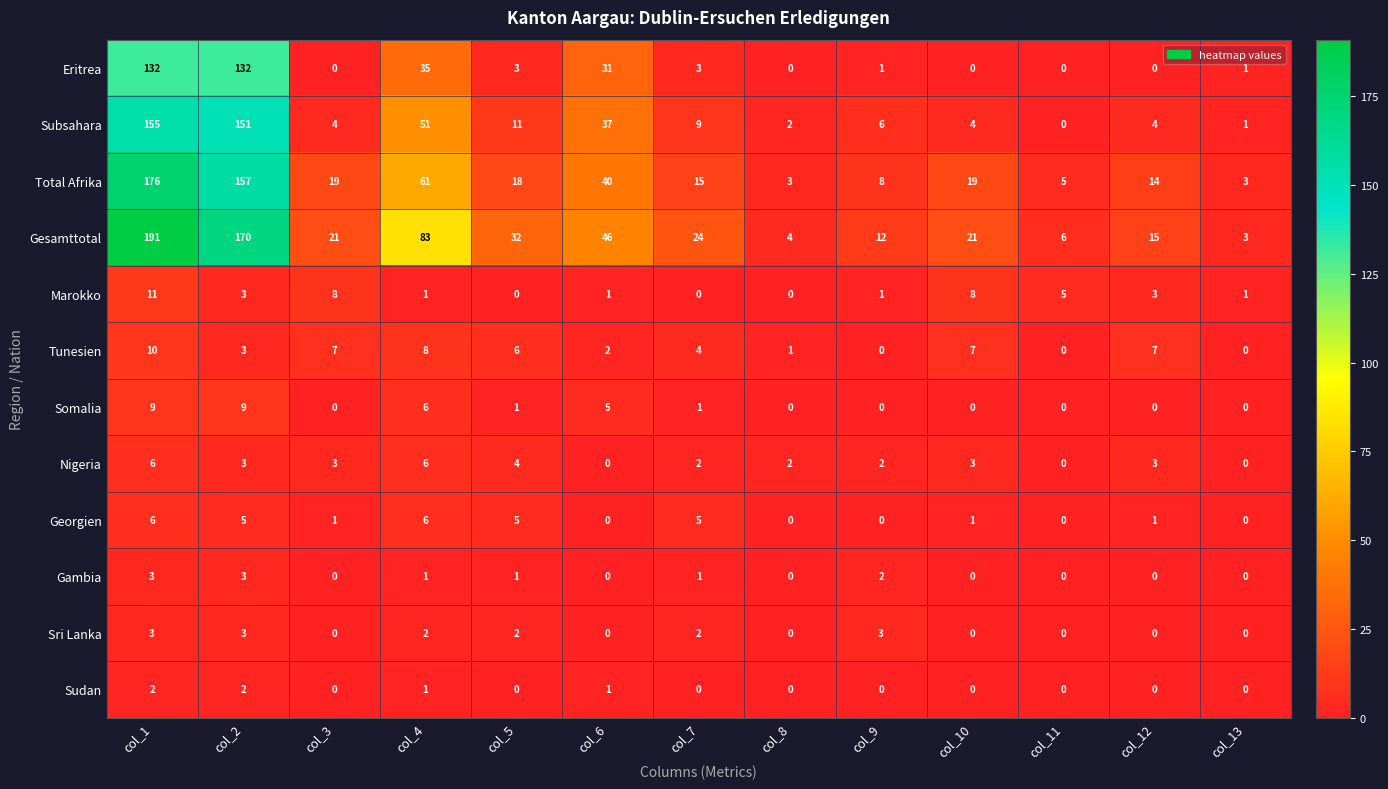

Count the Somalia values in the range 0 to 5.

10